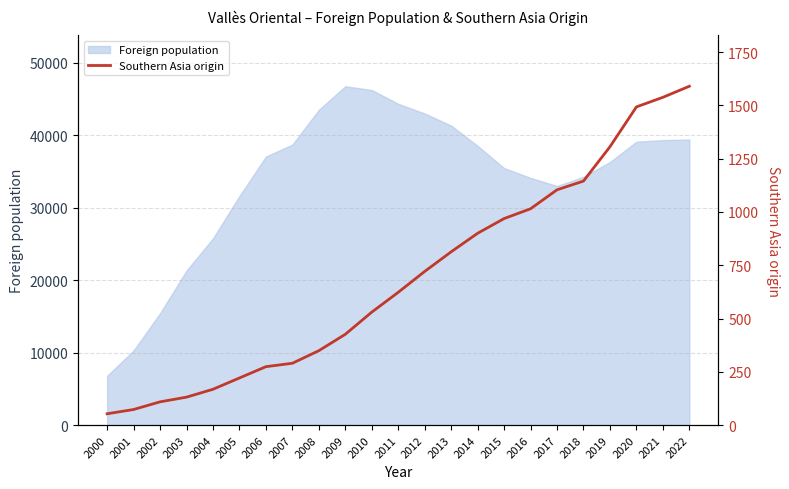

At which label is Foreign population closest to 26768?

2004